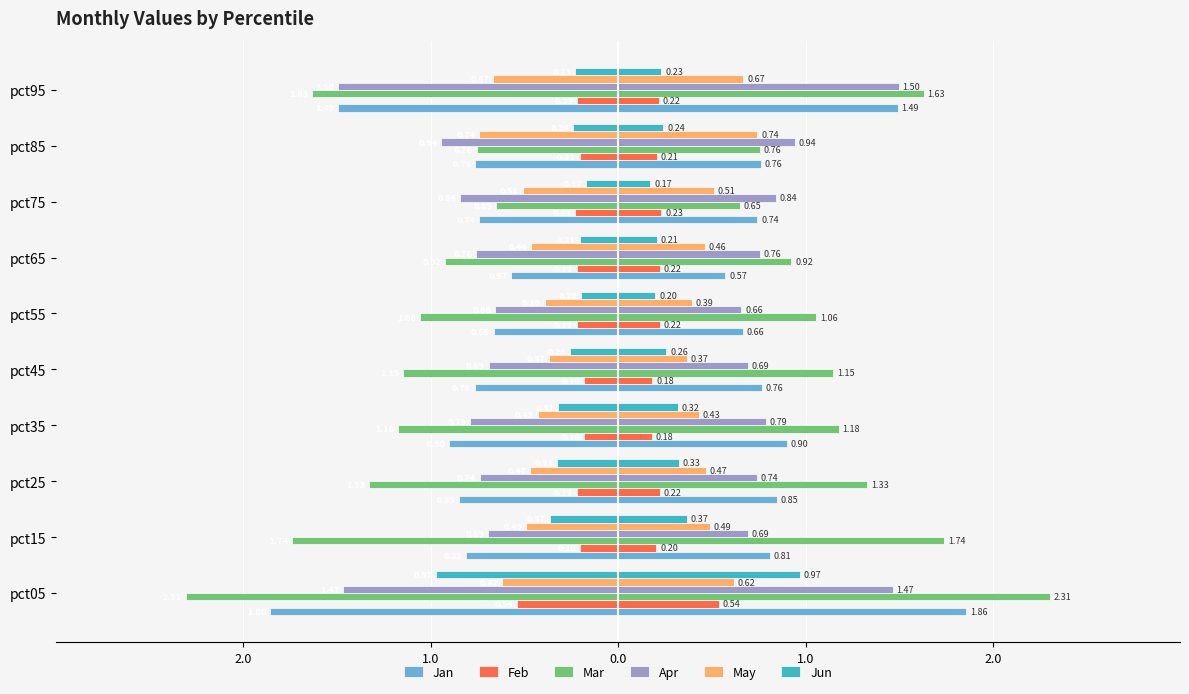

The value of Apr at pct55 is -0.7. True or false?

True